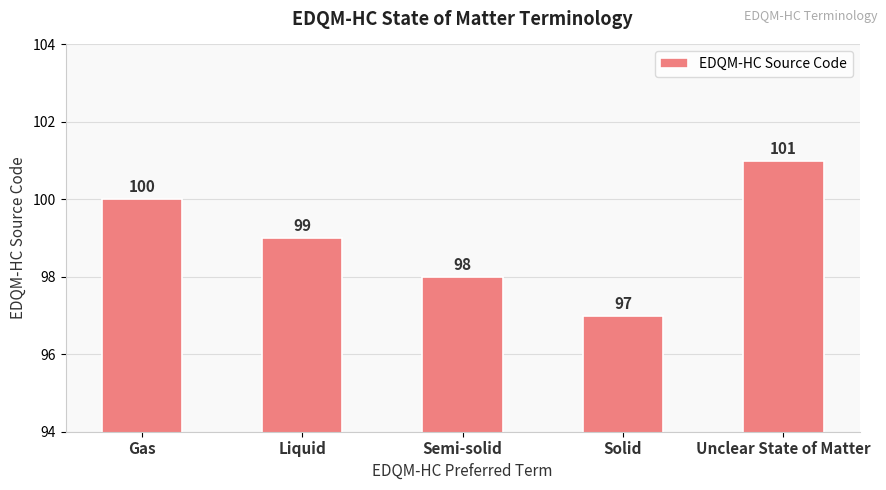

Reading left to right, transcribe all the data shown in this chart.

Gas=100	Liquid=99	Semi-solid=98	Solid=97	Unclear State of Matter=101